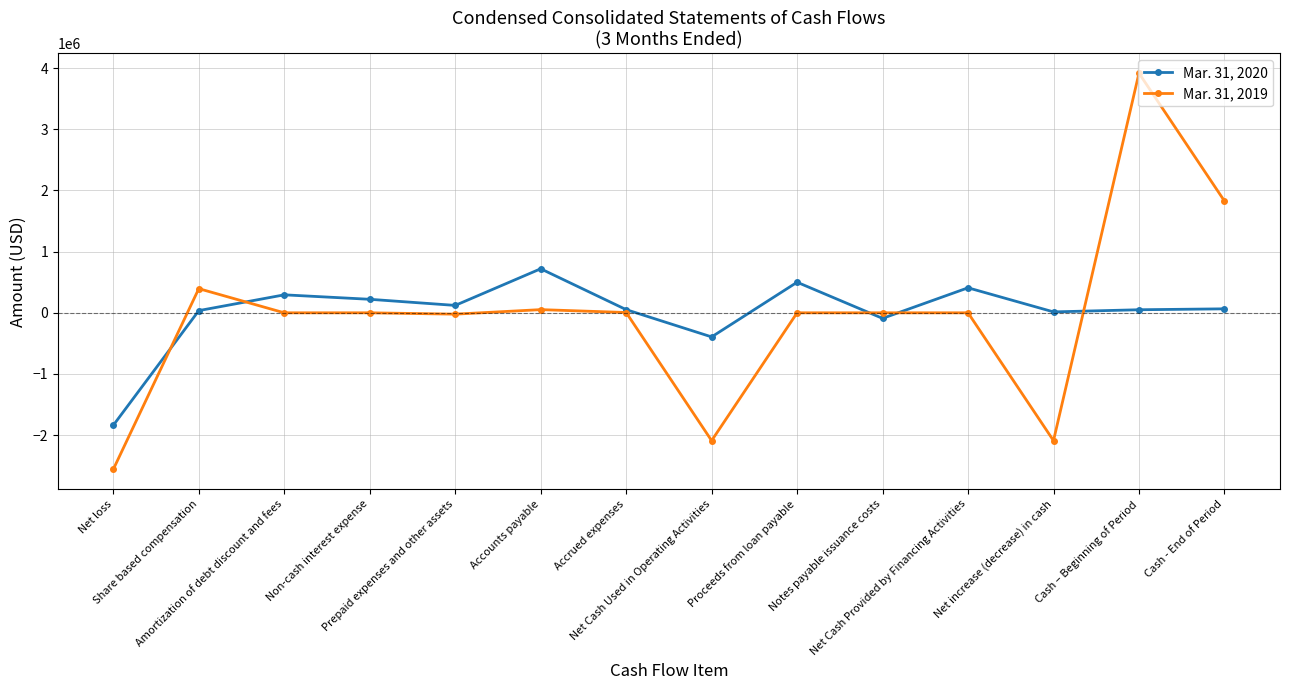

What position from the right is Share based compensation?

13